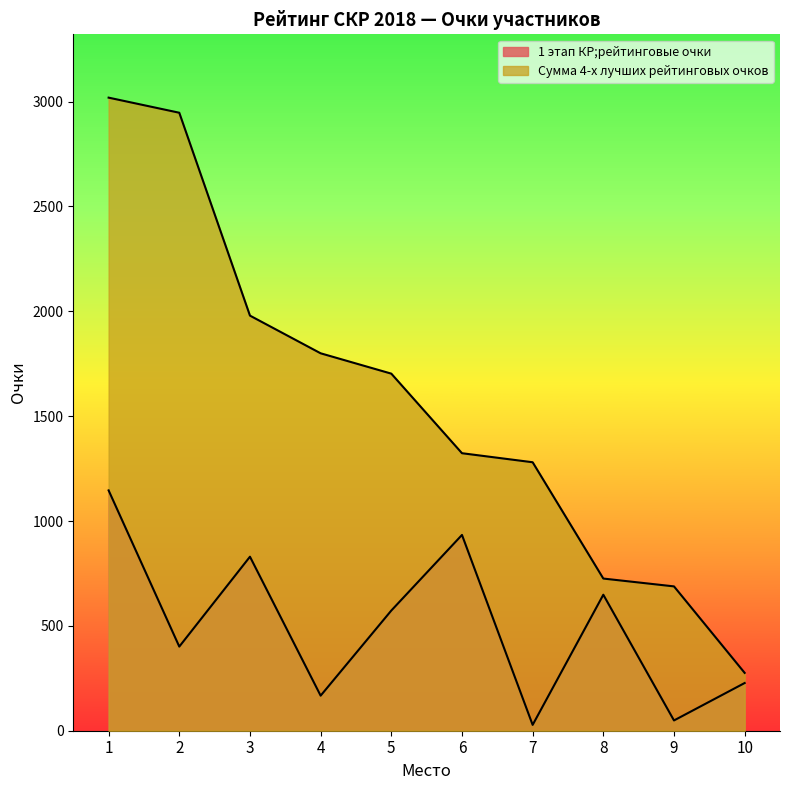

What is the value of the 1 этап КР;рейтинговые очки point at the 5th from the left?

573.1